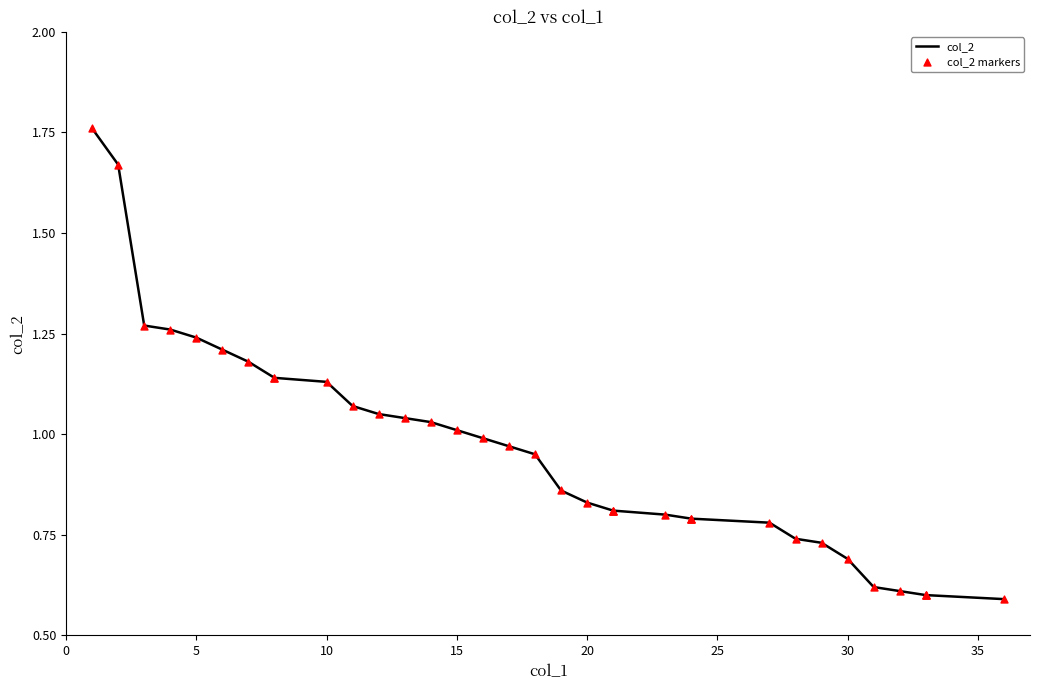

Which series has the widest spread of Y values?

col_2